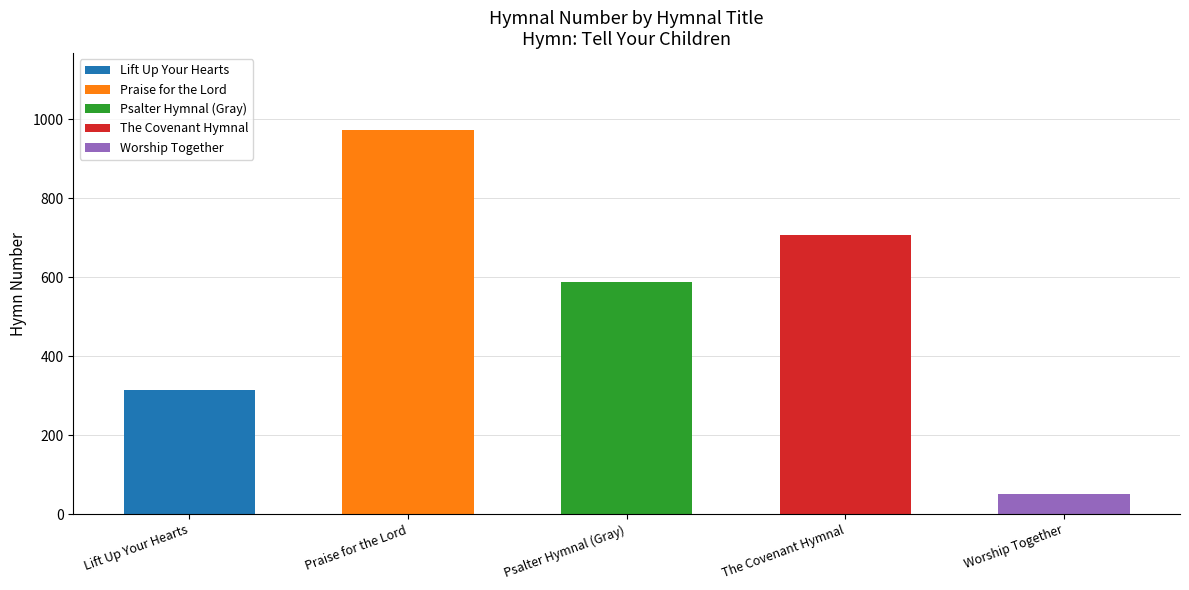

The chart shows a value of 551 at Praise for the Lord. True or false?

False